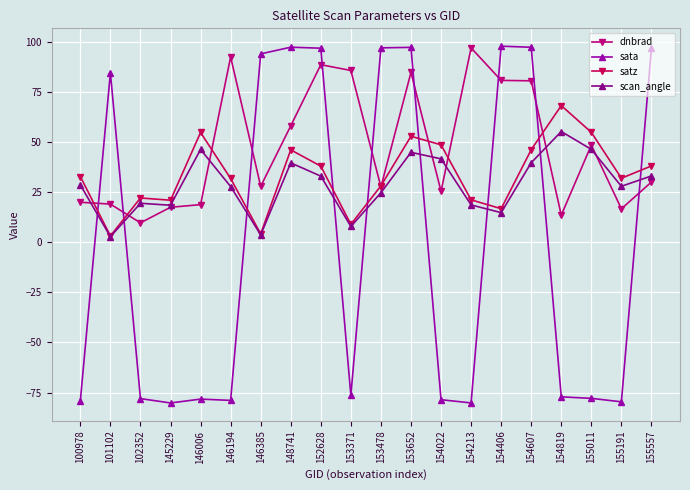

Is it true that sata equals -78.3 at 146006?

True